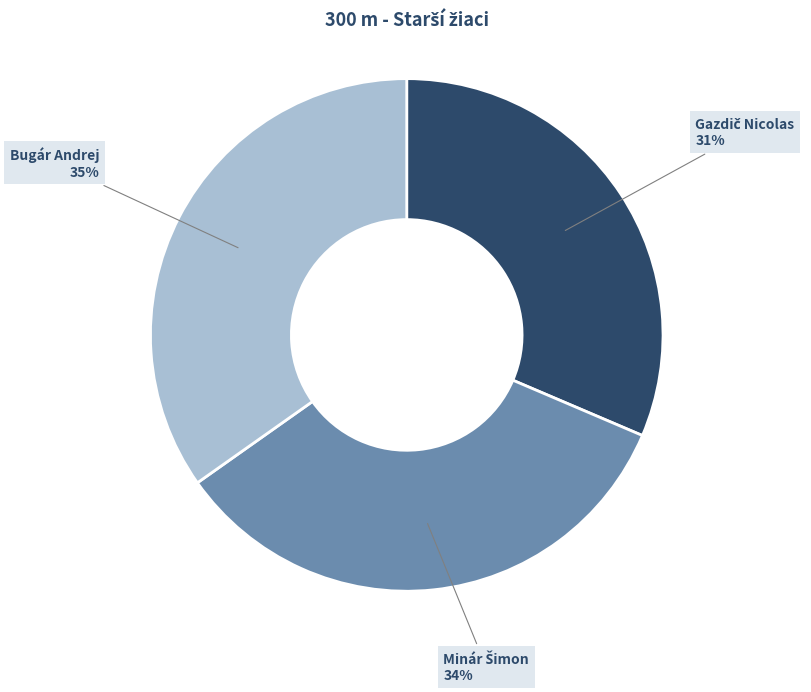

To the nearest percent, what is the average slice percentage?

33%